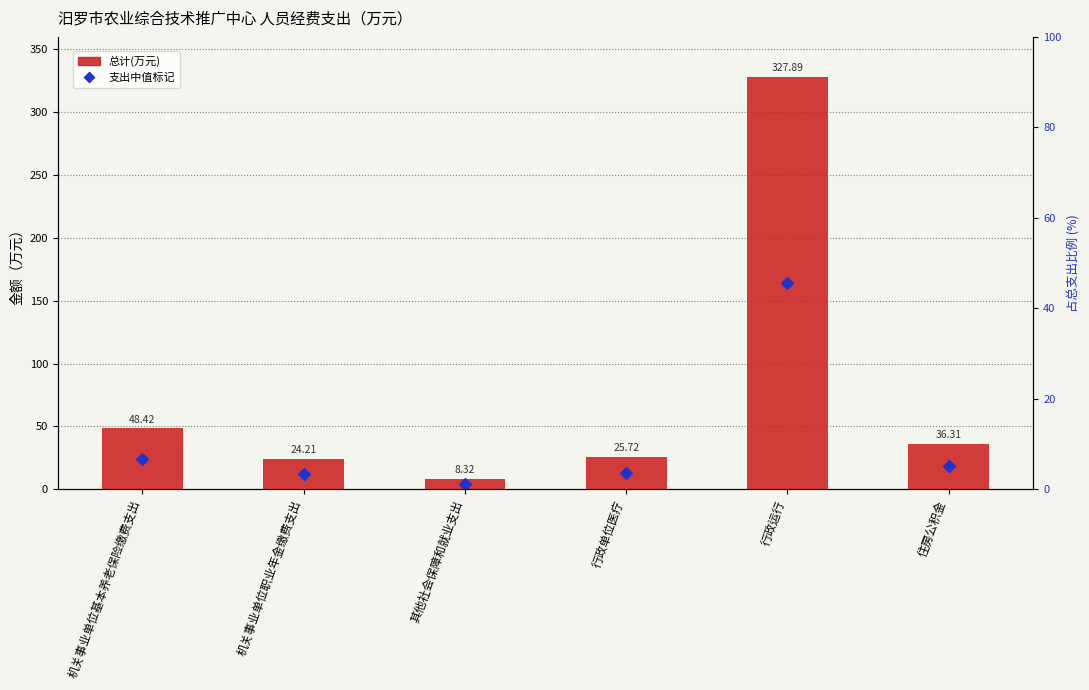

What is the difference between the values at 住房公积金 and 机关事业单位职业年金缴费支出?

12.1